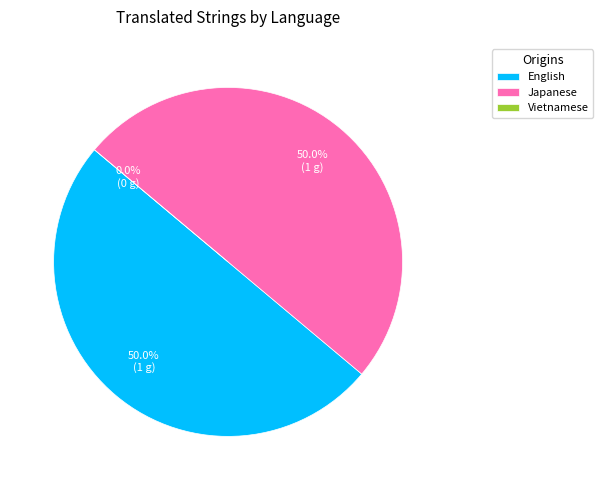

What is the largest slice in the pie chart?

English